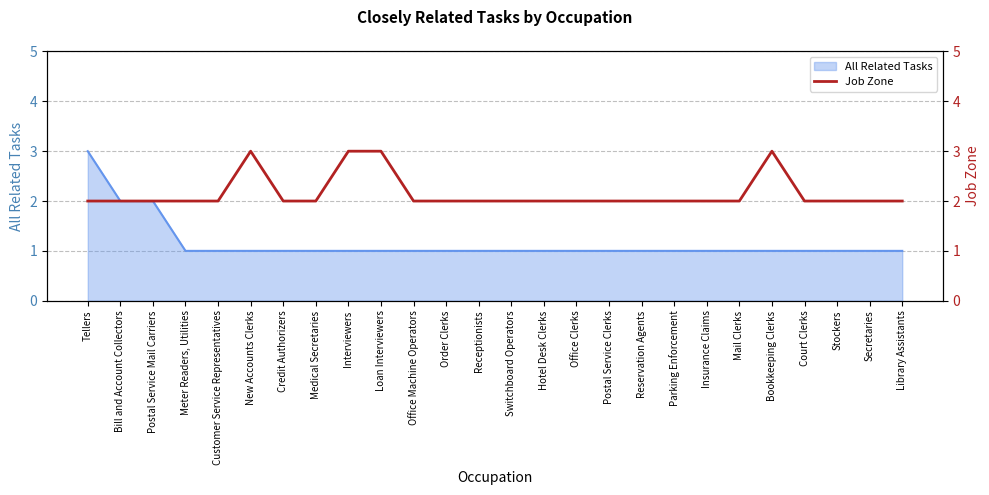

The All Related Tasks series shows 0 at Parking Enforcement. True or false?

False